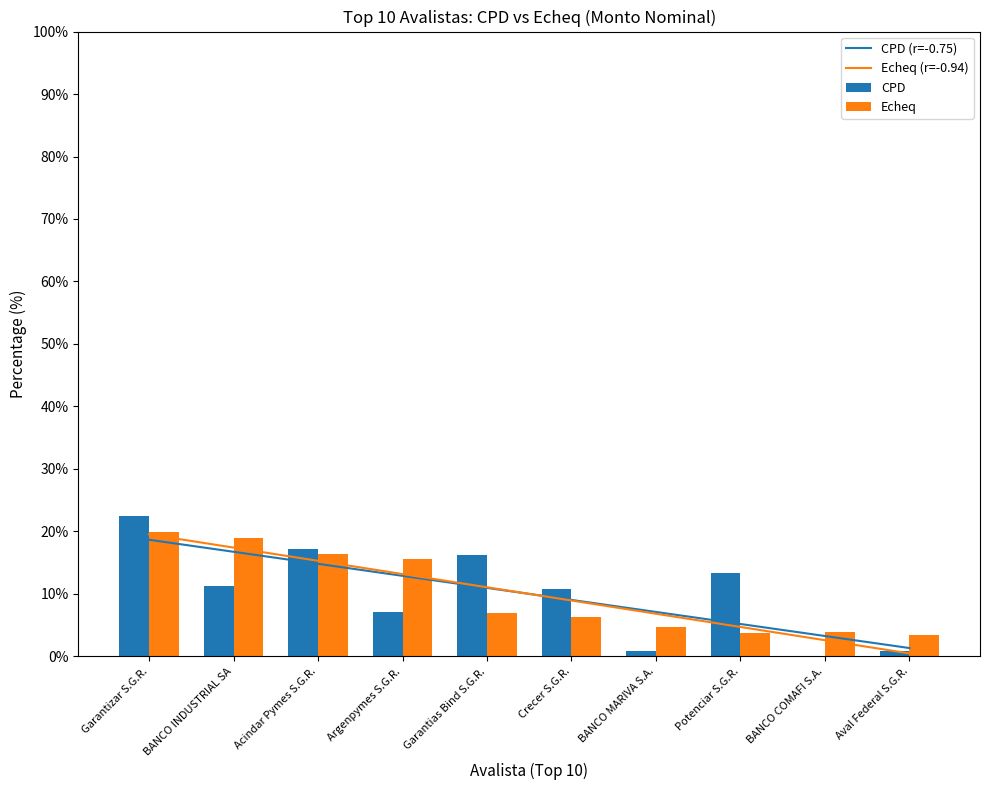

Which category has the lowest value in the Echeq series?

Aval Federal S.G.R.